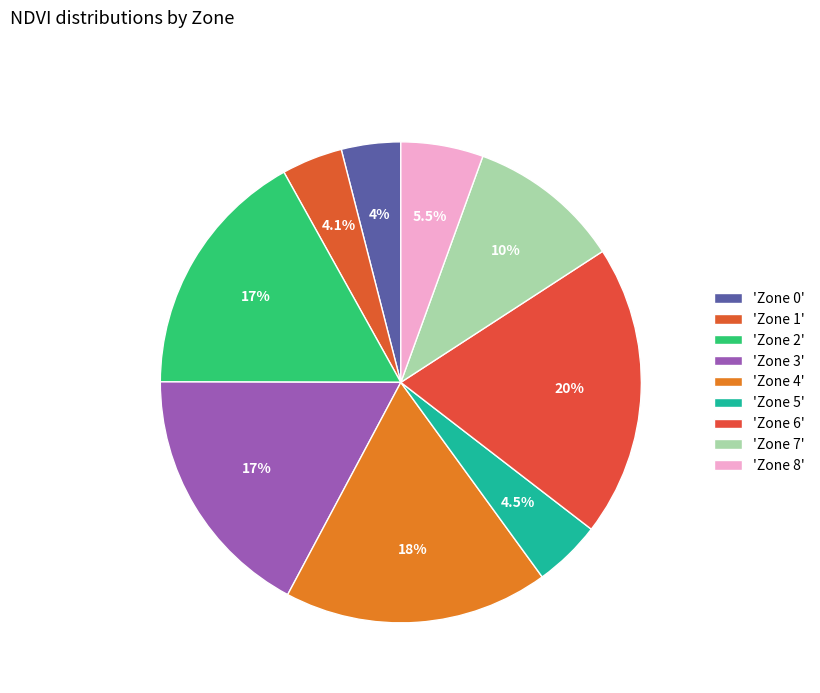

Count the number of slices in the pie.

9